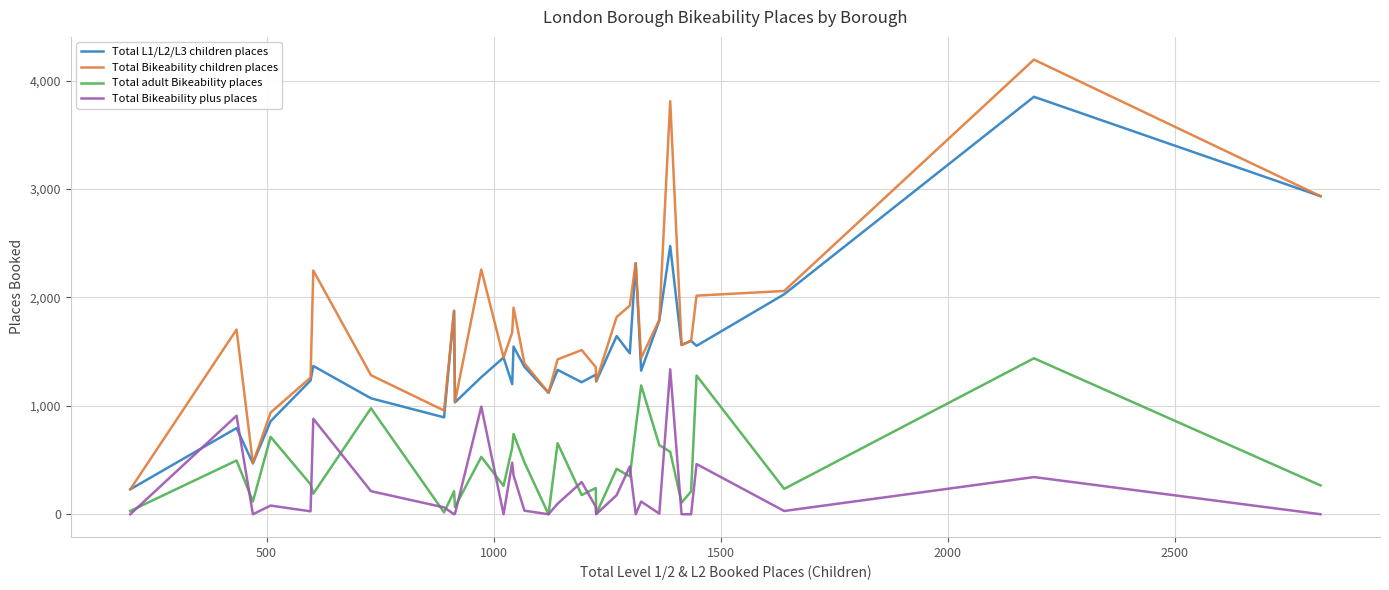

What is the highest value of the Total adult Bikeability places series?

1439